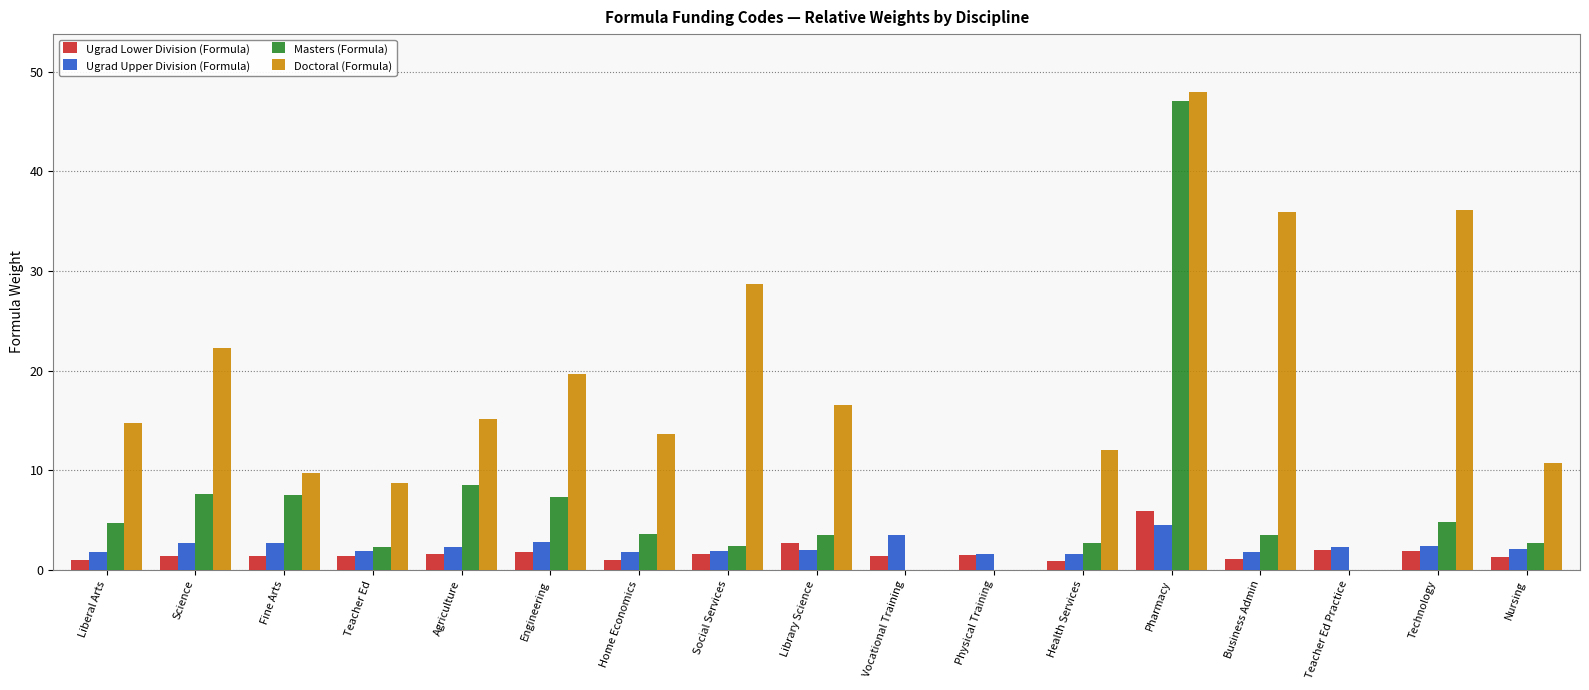

What is the greatest value displayed?

48.0